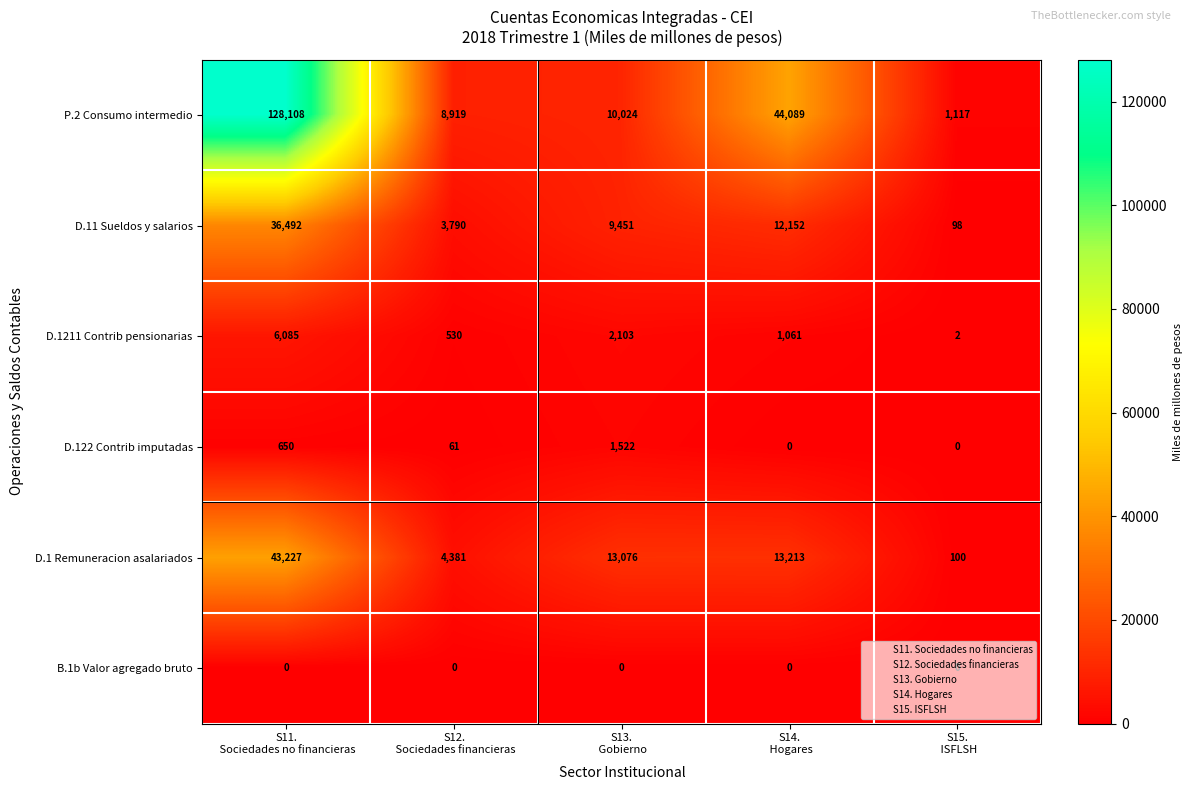

Rank the series by their maximum value, from lowest to highest.

B.1b Valor agregado bruto, D.122 Contrib imputadas, D.1211 Contrib pensionarias, D.11 Sueldos y salarios, D.1 Remuneracion asalariados, P.2 Consumo intermedio